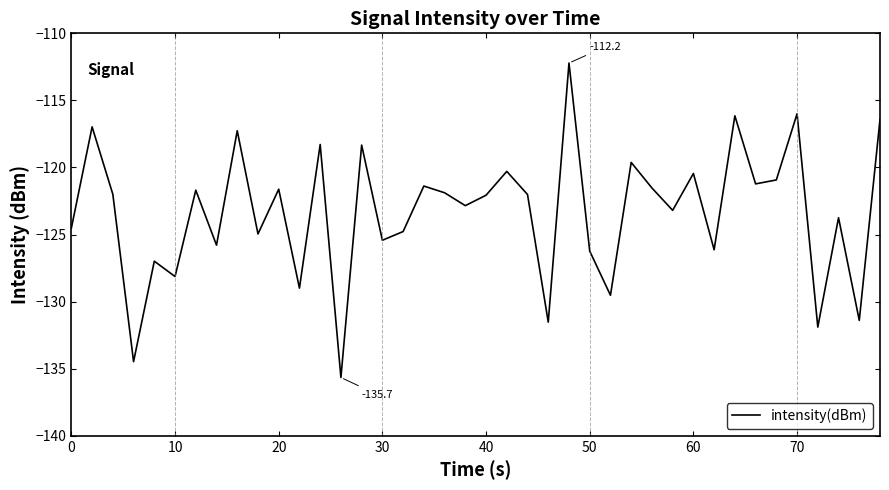

What is the greatest value displayed?

-112.2